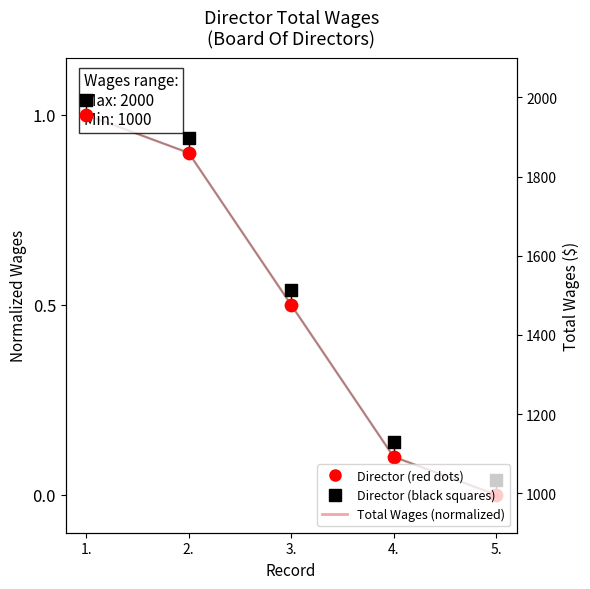

Which series contains the highest Y value?

Director (black squares)